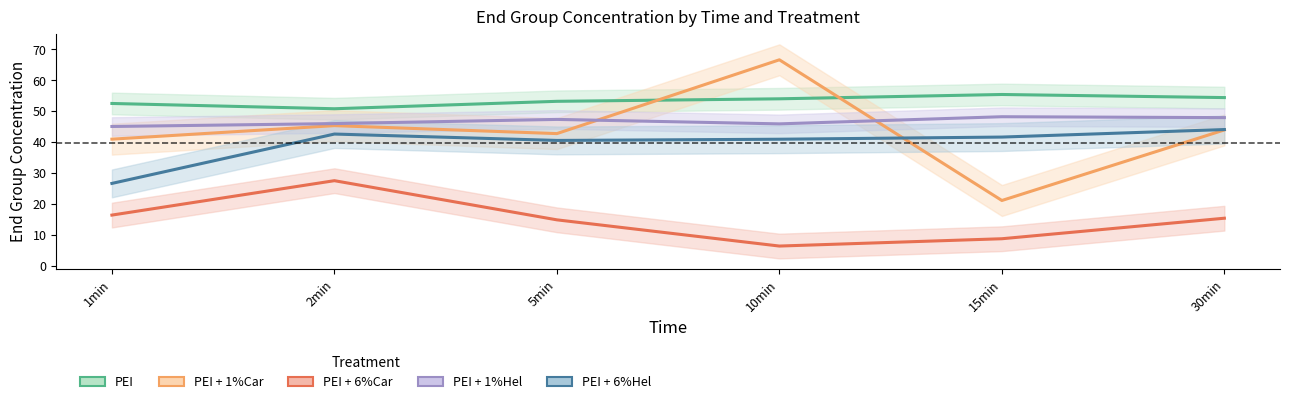

Is this an area chart (filled region under the line)?

No